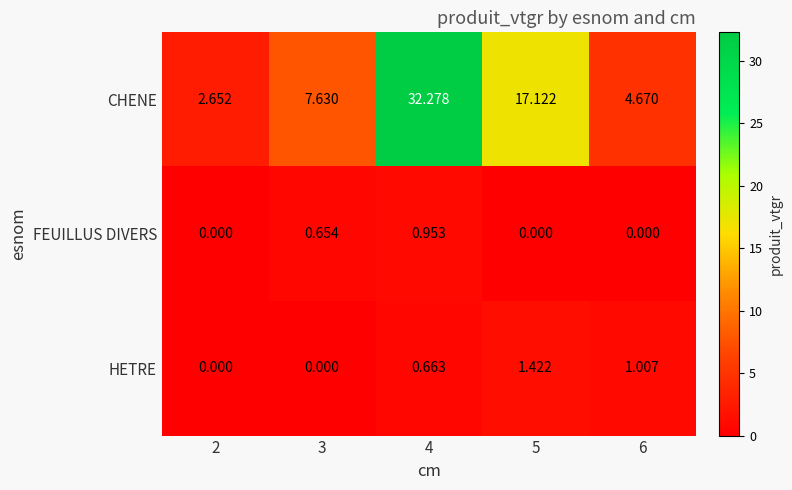

Which series has the largest range (max minus min)?

CHENE